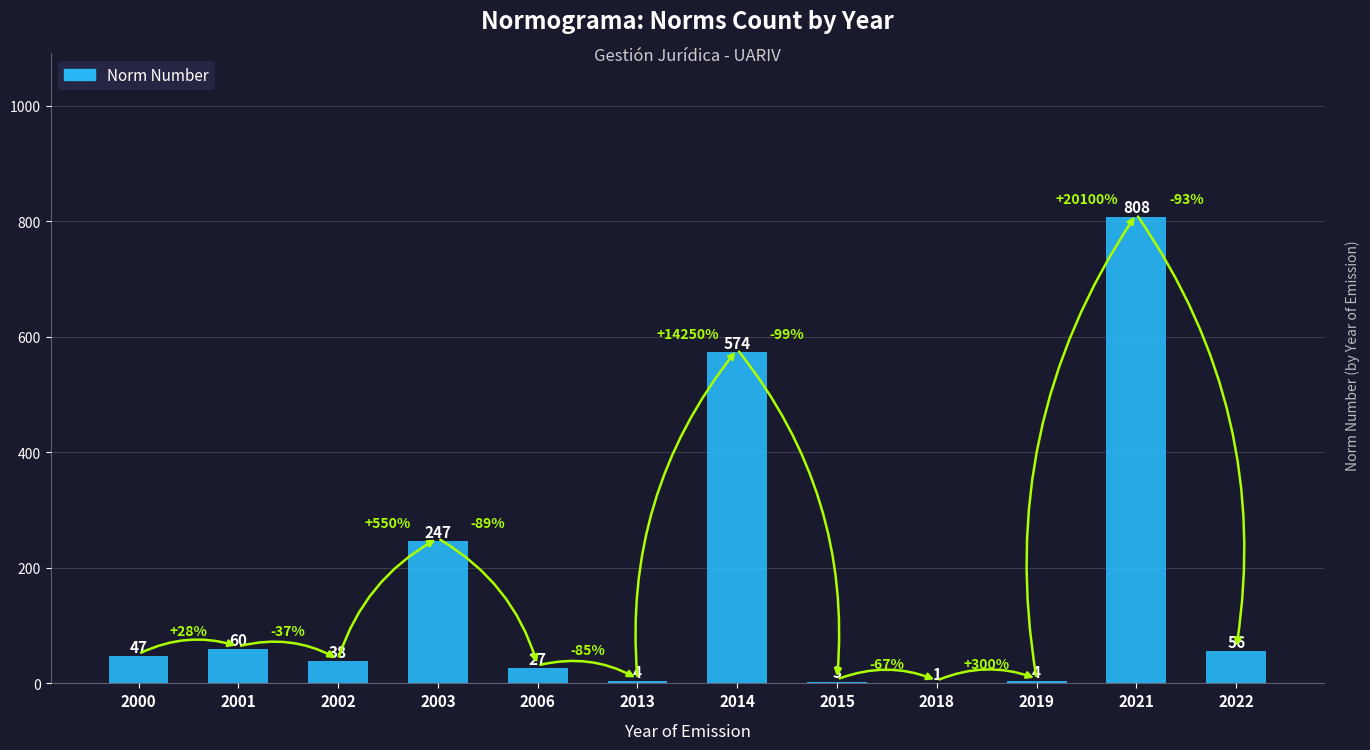

What is the sum of all values?

1869